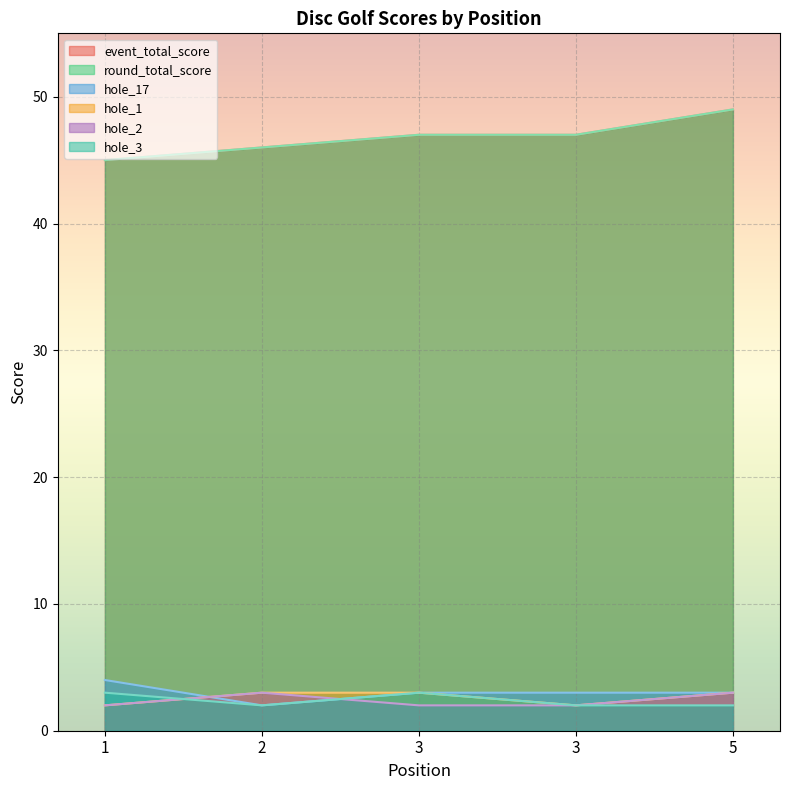

What is the difference between the highest and lowest values at 3?

45